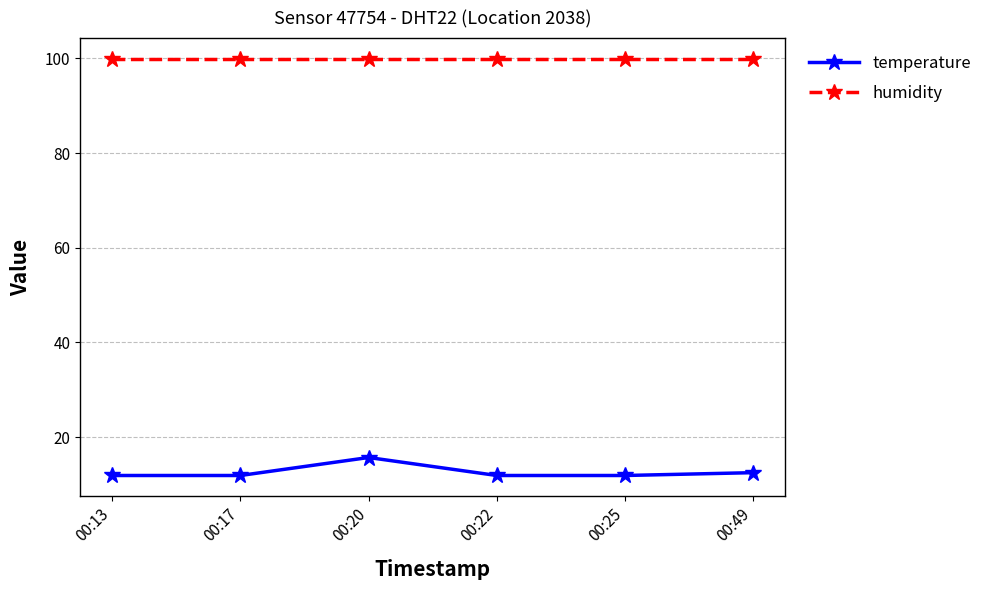

What is the sum of the humidity values at 00:20 and 00:17?

199.8